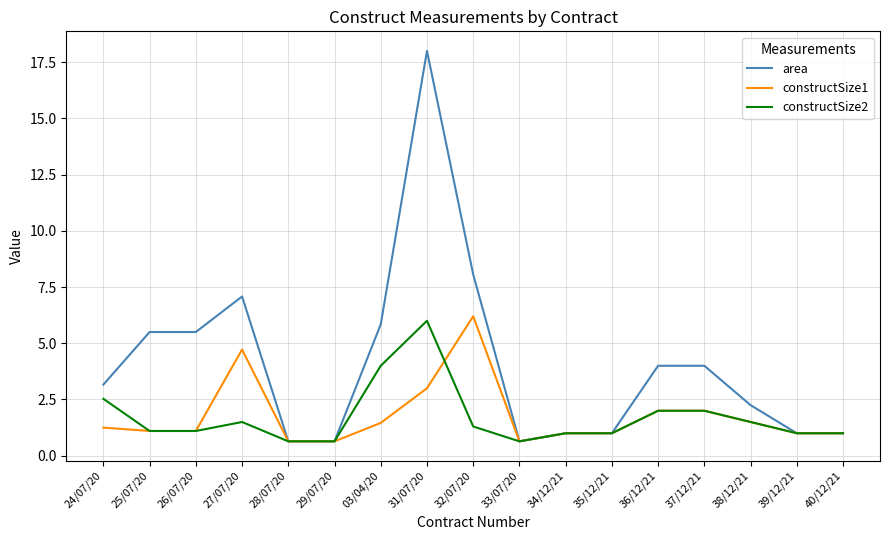

True or false: area has a value of 3.4 at 38/12/21.

False